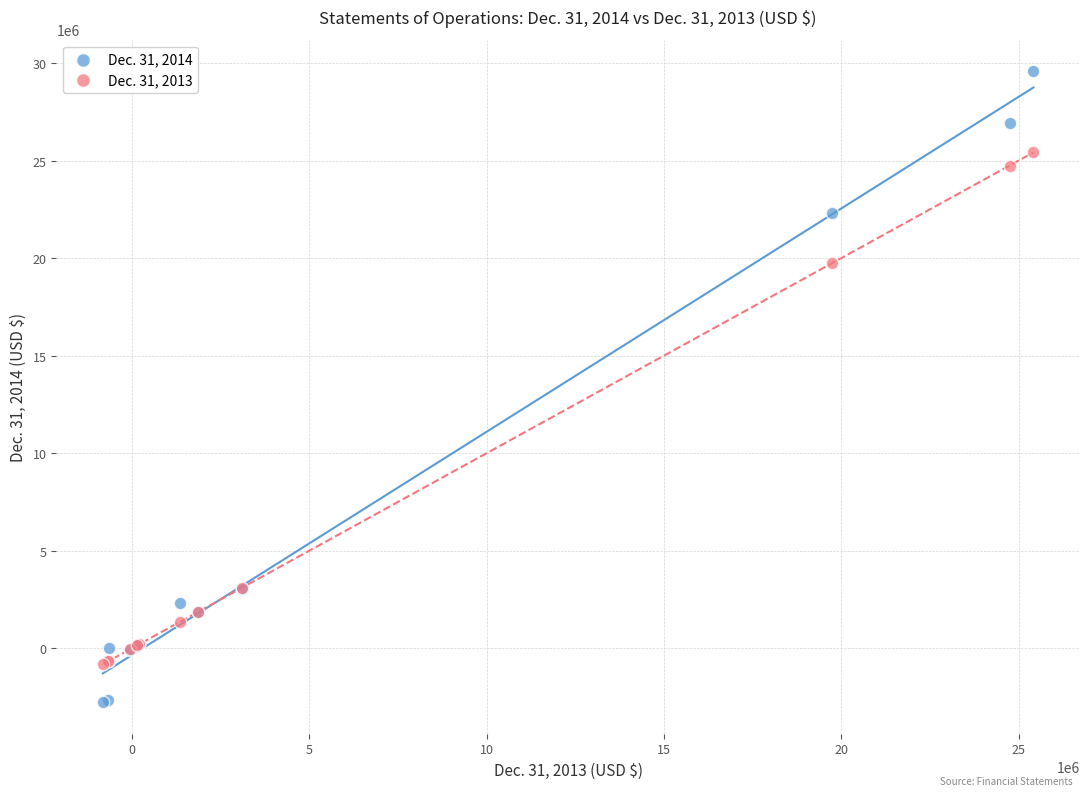

Across all series, what Y value is closest to 13409008?

19749513